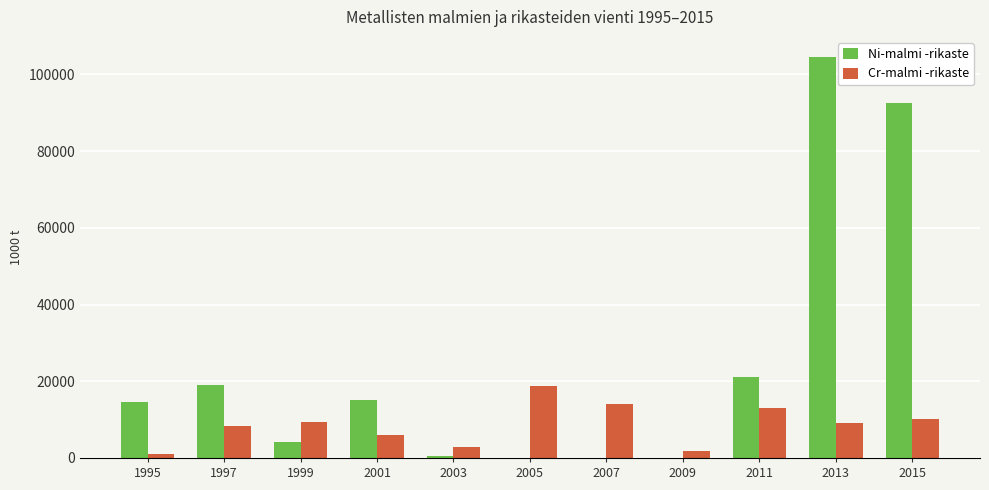

Which series changed the most between 2003 and 2005?

Cr-malmi -rikaste